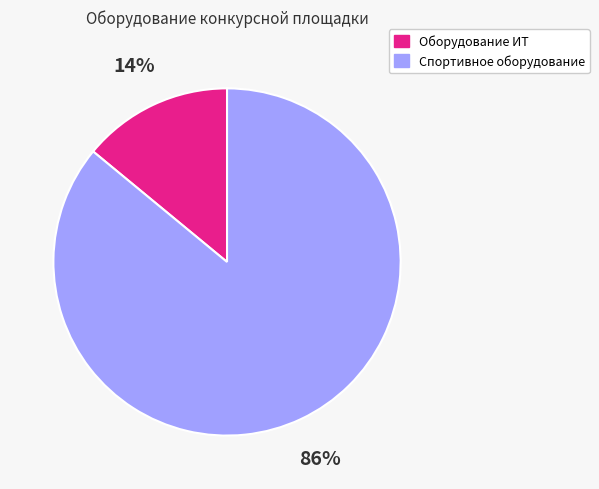

To the nearest percent, what is the difference between the largest and smallest slice percentages?

72%